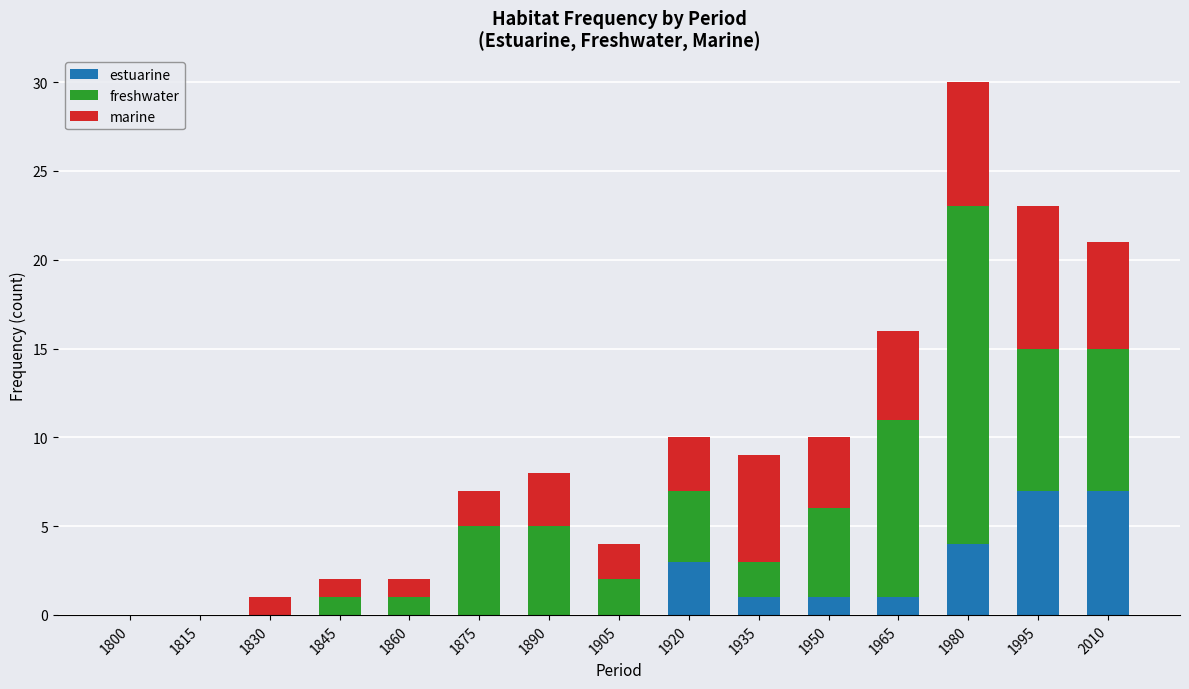

The estuarine series shows 0 at 1815. True or false?

True